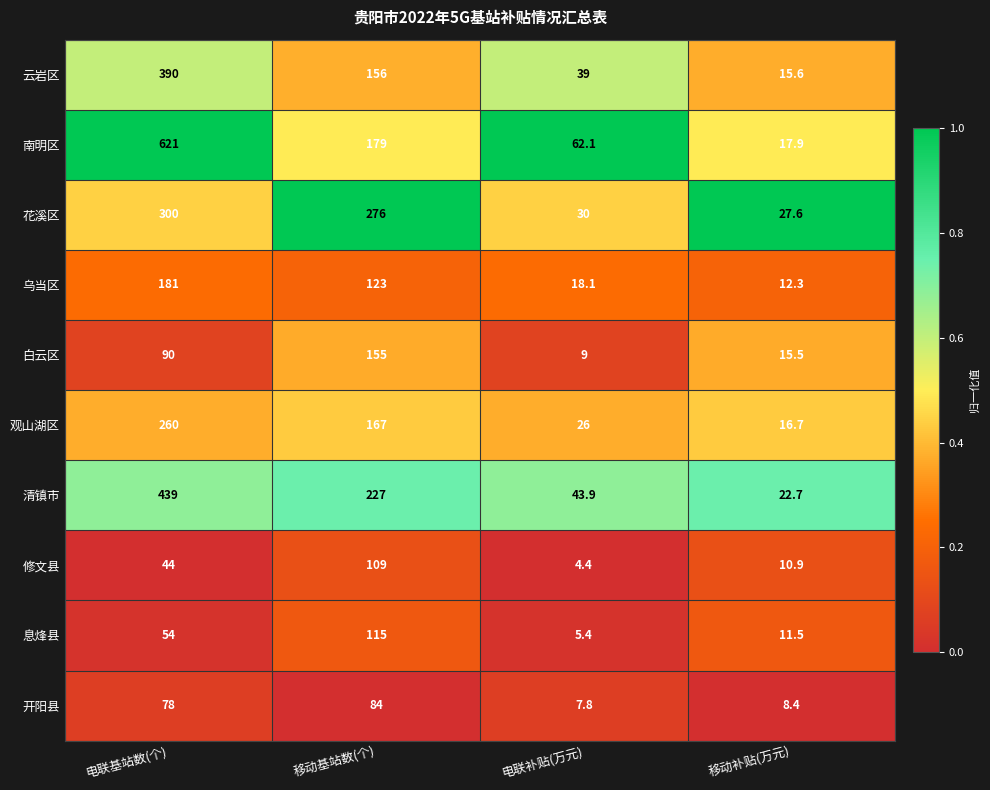

What value does the 开阳县 series have at 移动补贴(万元)?

8.4